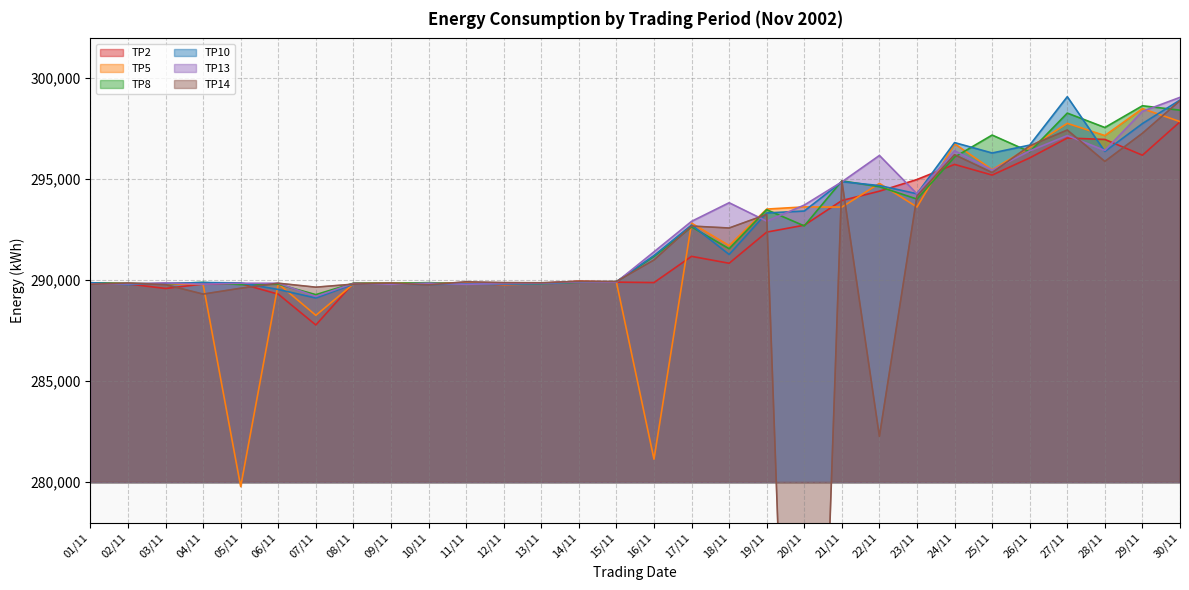

List the labels in order of TP10 value, largest first.

27/11, 30/11, 29/11, 24/11, 26/11, 28/11, 25/11, 21/11, 22/11, 23/11, 20/11, 19/11, 17/11, 18/11, 16/11, 15/11, 14/11, 04/11, 01/11, 05/11, 03/11, 11/11, 13/11, 09/11, 12/11, 08/11, 02/11, 10/11, 06/11, 07/11